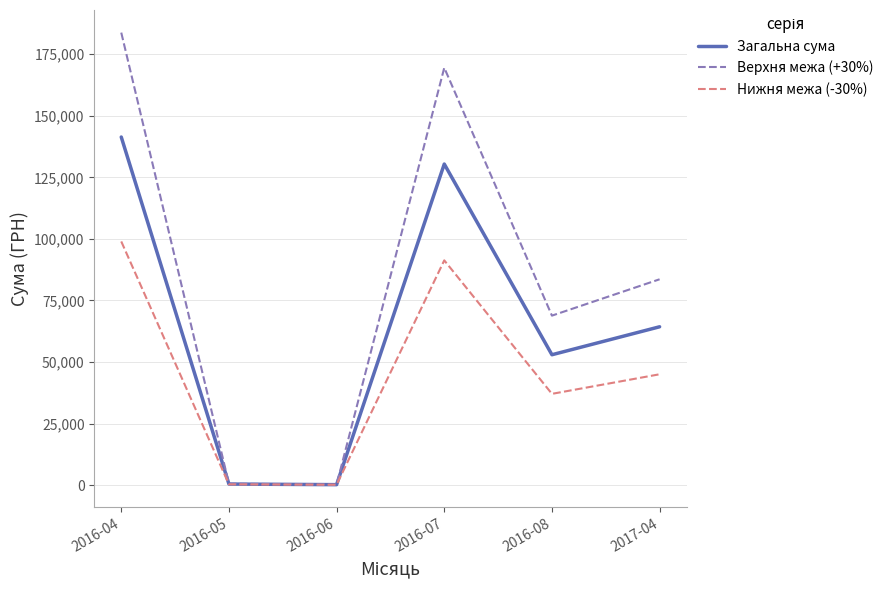

What is the minimum value shown in the chart?

123.2